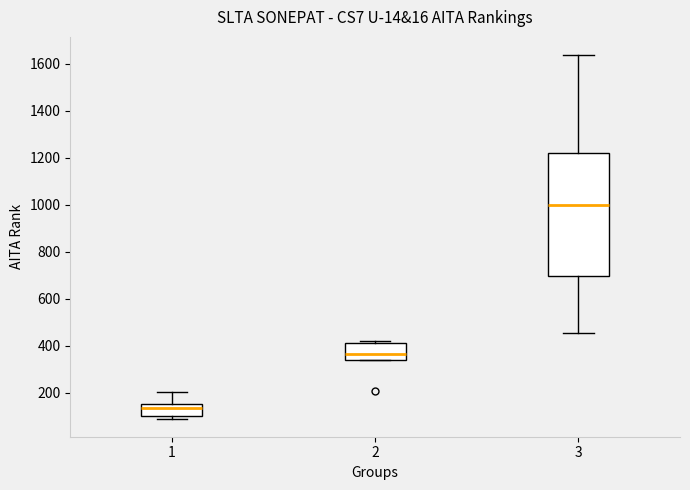

Which box has the lowest median line?

1